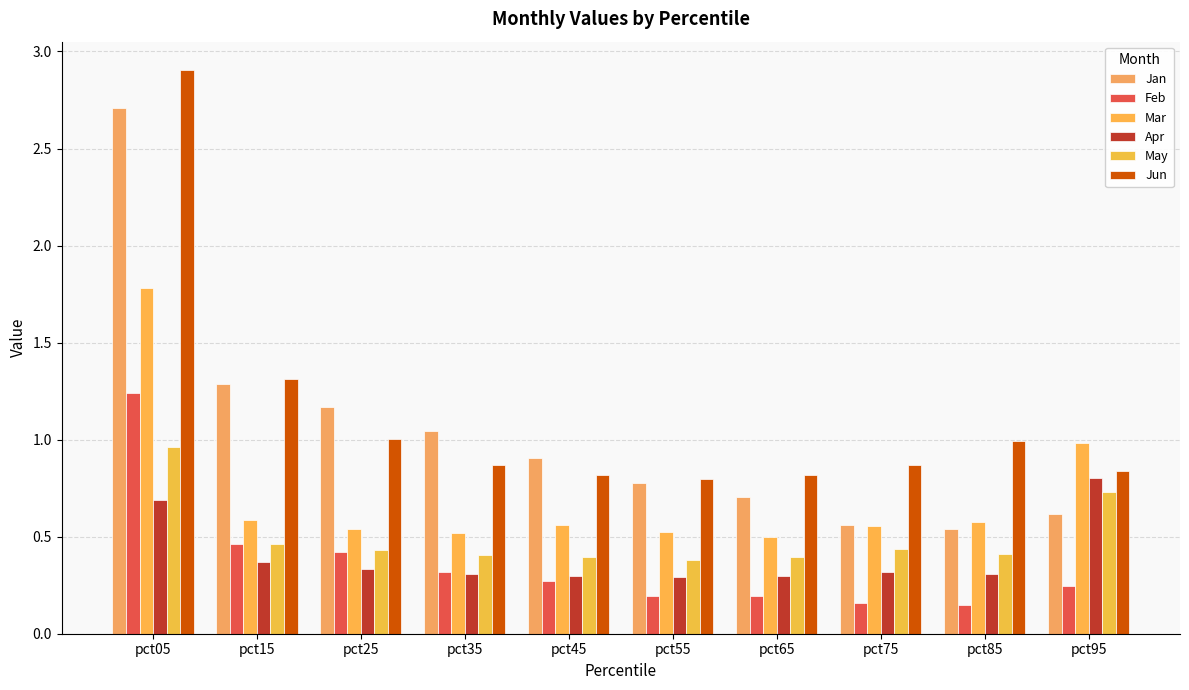

What is the value of the Apr bar at the 3rd from the left?

0.3